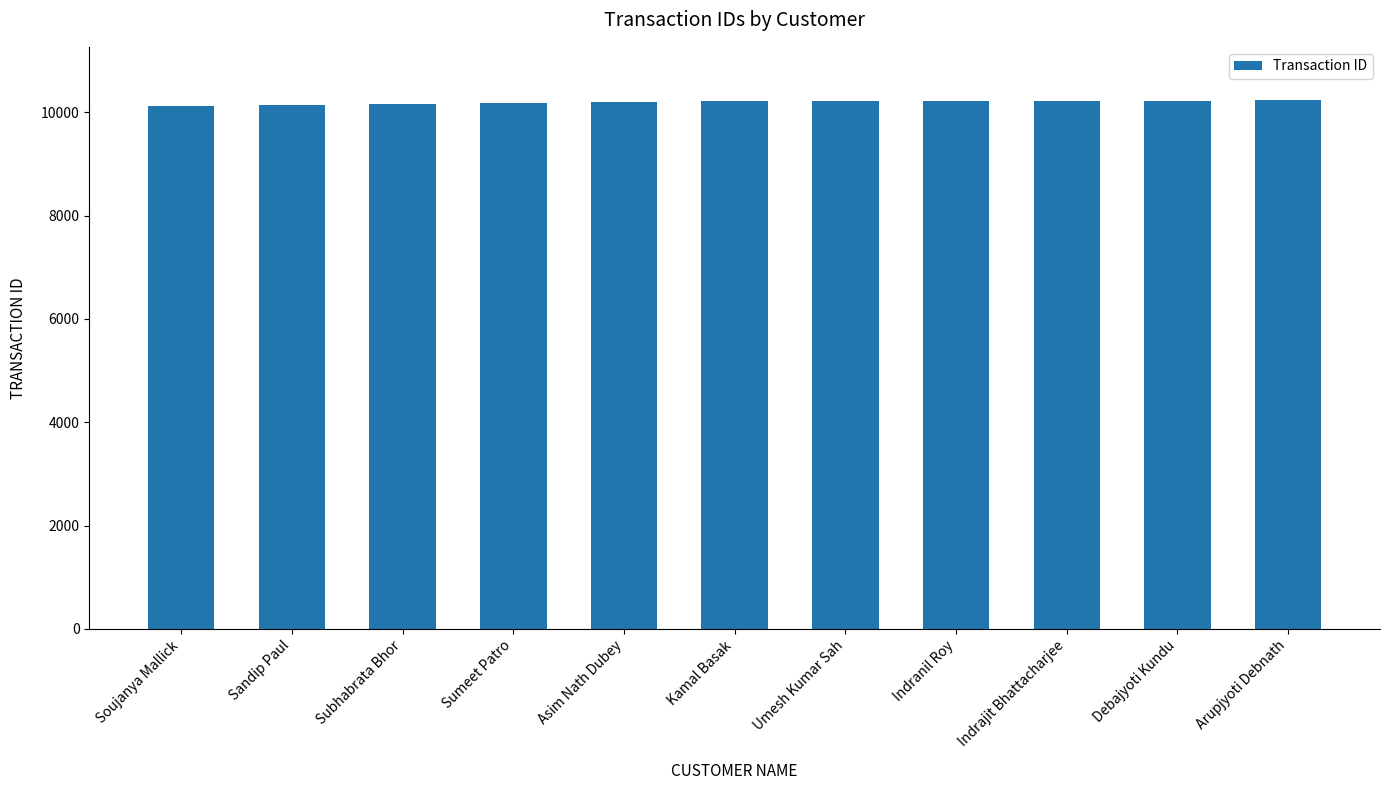

What is the smallest value displayed?

10125